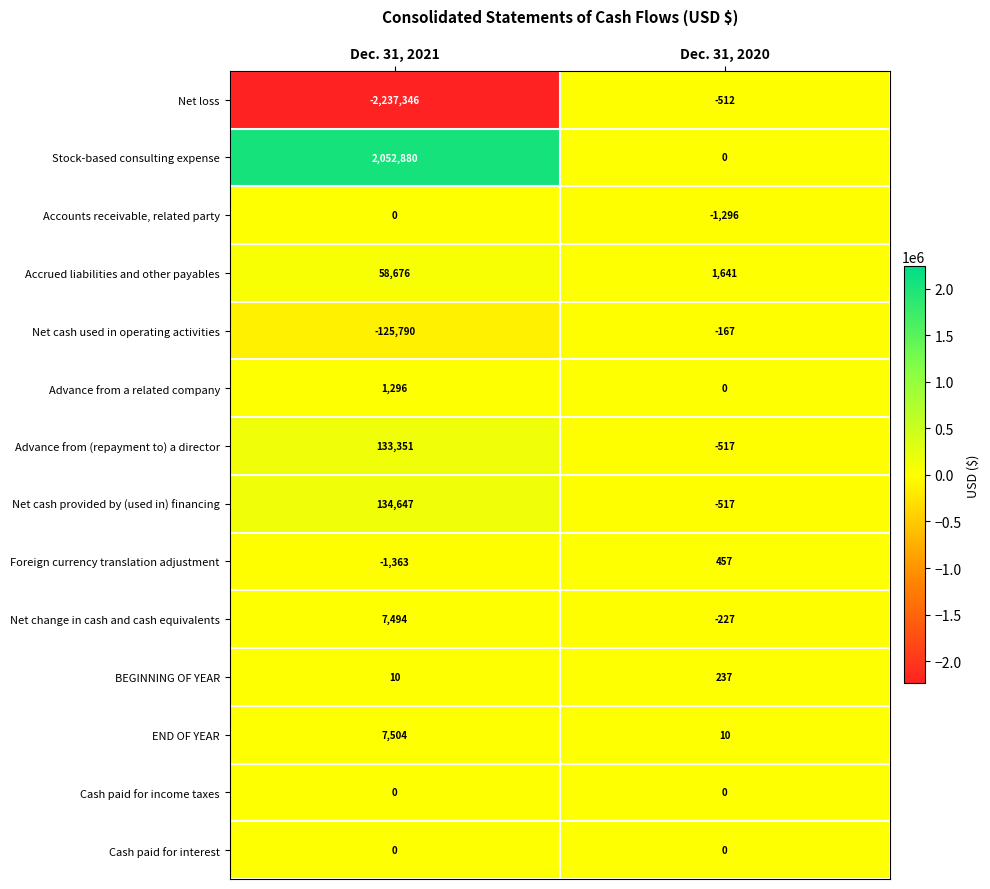

The value of Net change in cash and cash equivalents at Dec. 31, 2020 is -47. True or false?

False